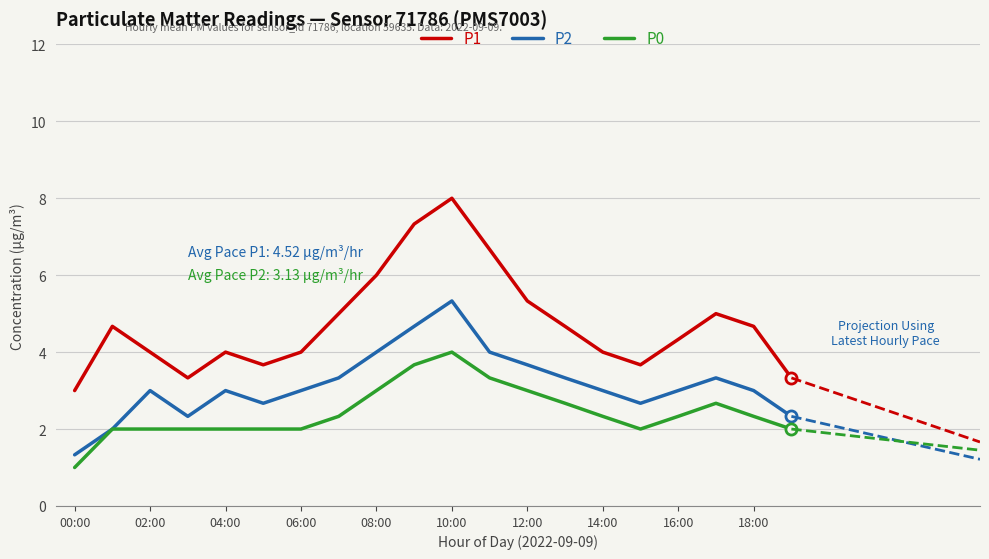

Which category has the lowest value in the P2 series?

00:00